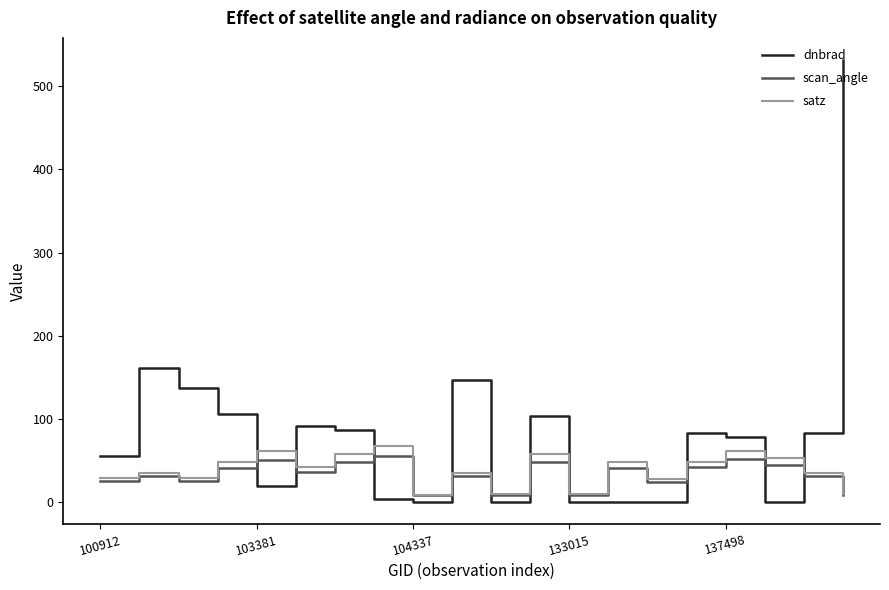

Which series has the widest spread of values?

dnbrad